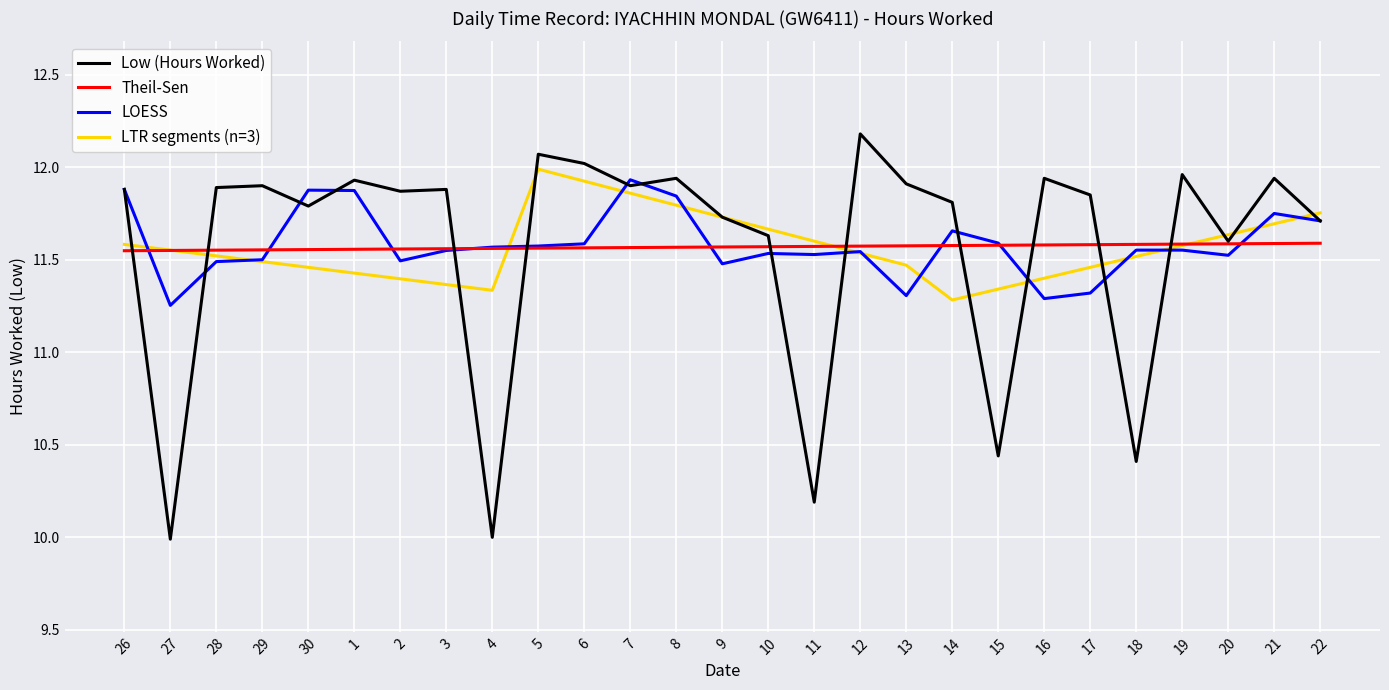

True or false: Theil-Sen and LTR segments (n=3) cross at least once.

True